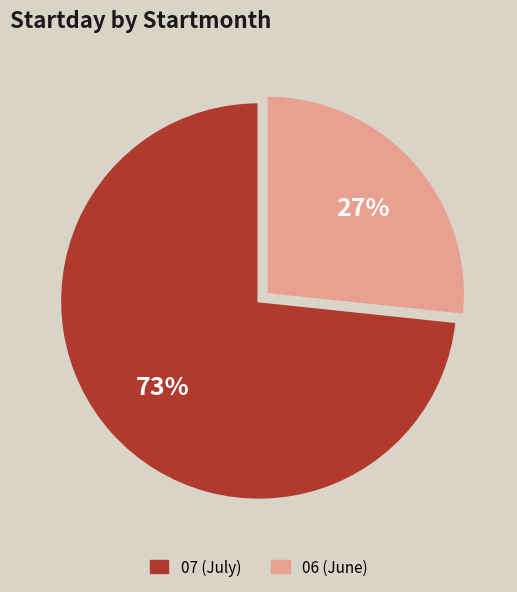

Which slice is the smallest?

06